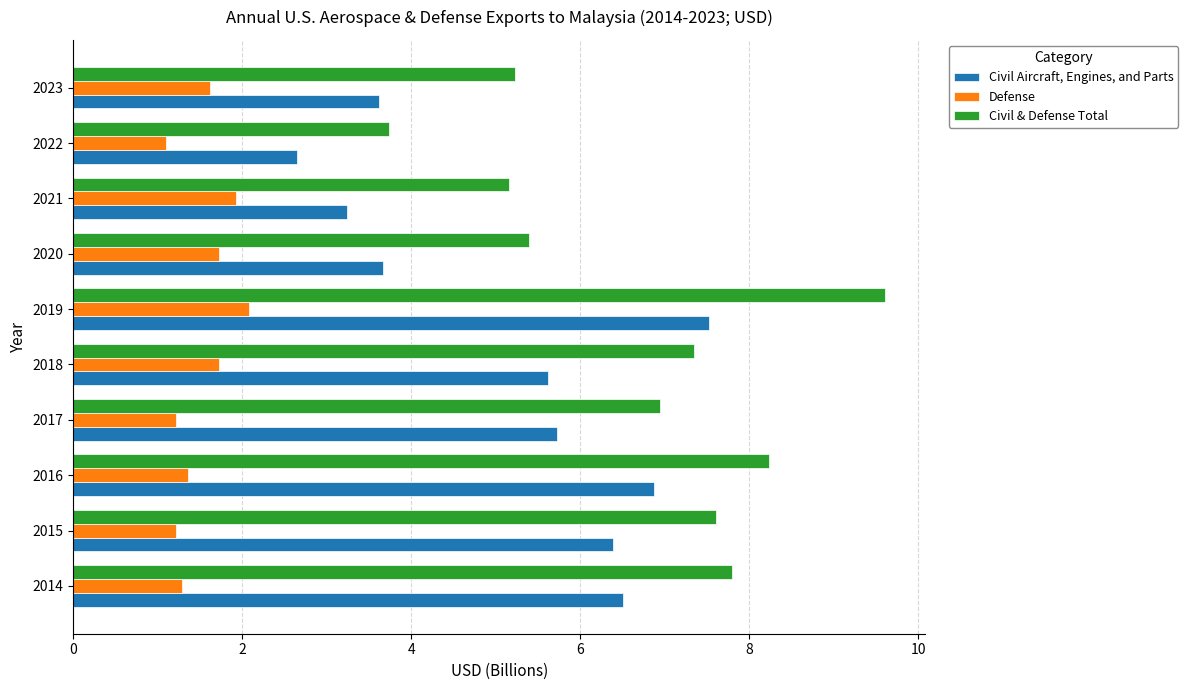

At which category is the sum across all series the highest?

2019